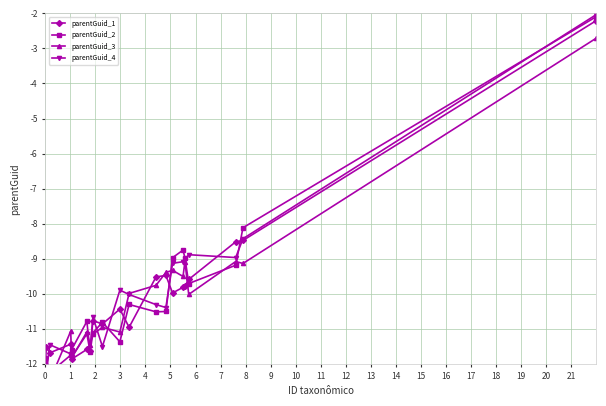

True or false: parentGuid_3 has more than 0 points higher than both neighbors.

True